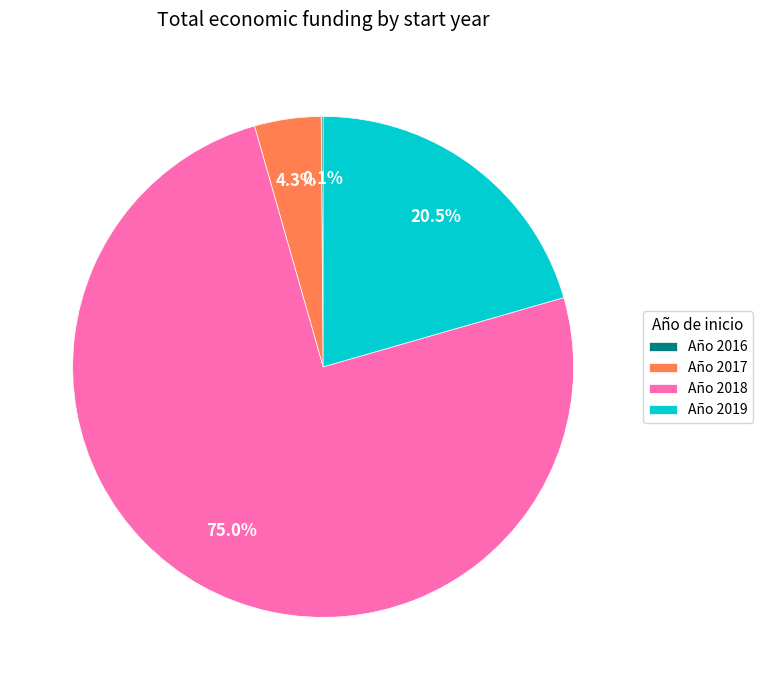

Which category has the biggest portion of the pie?

Año 2018